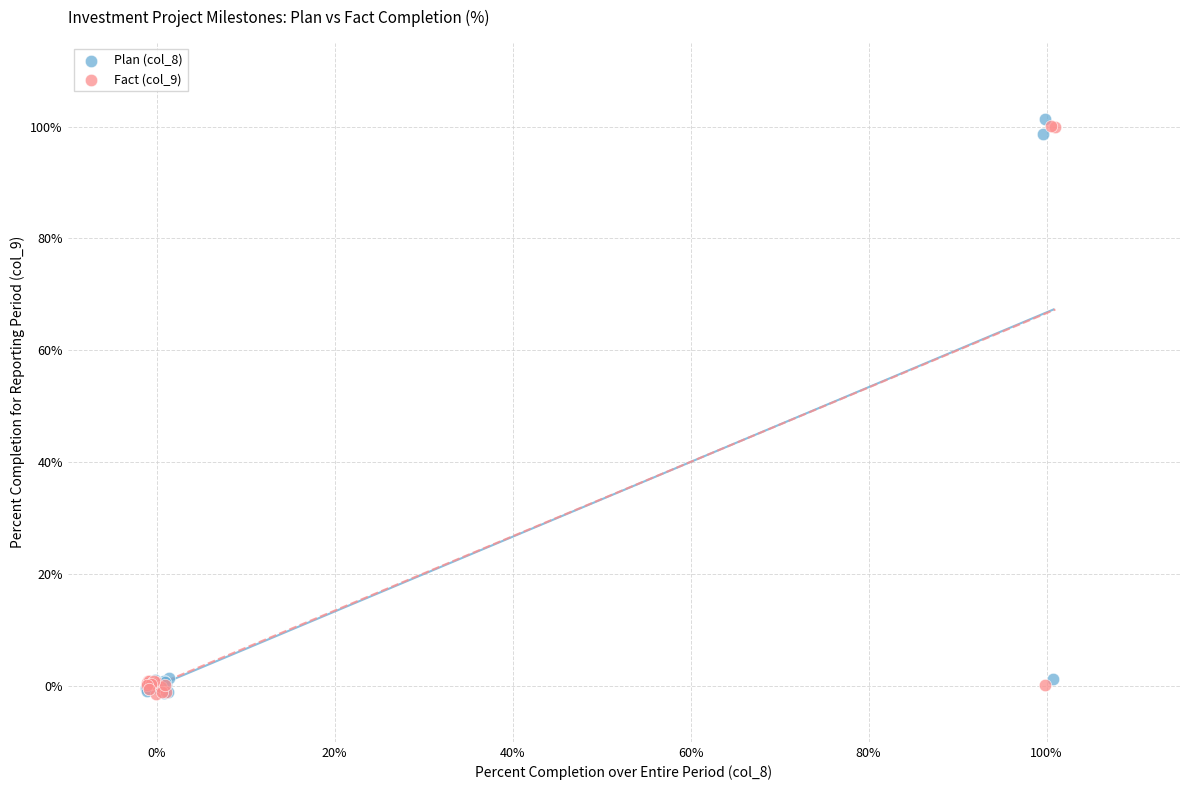

What are all the series names shown in the legend?

Plan (col_8), Fact (col_9)